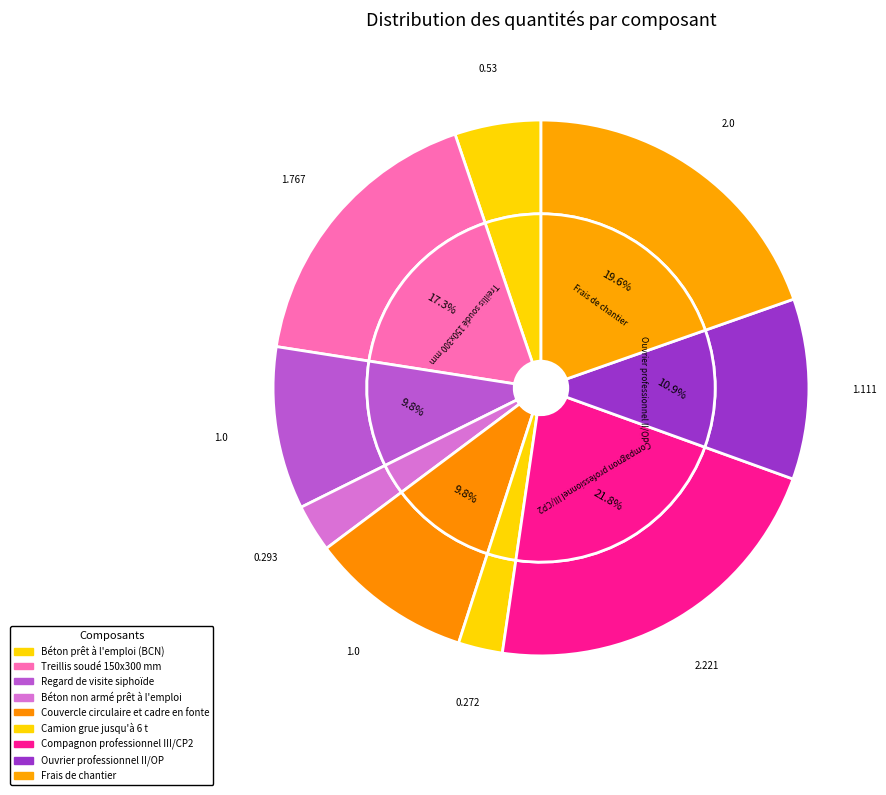

The Treillis soudé 150x300 mm slice represents 17% of the pie. True or false?

True